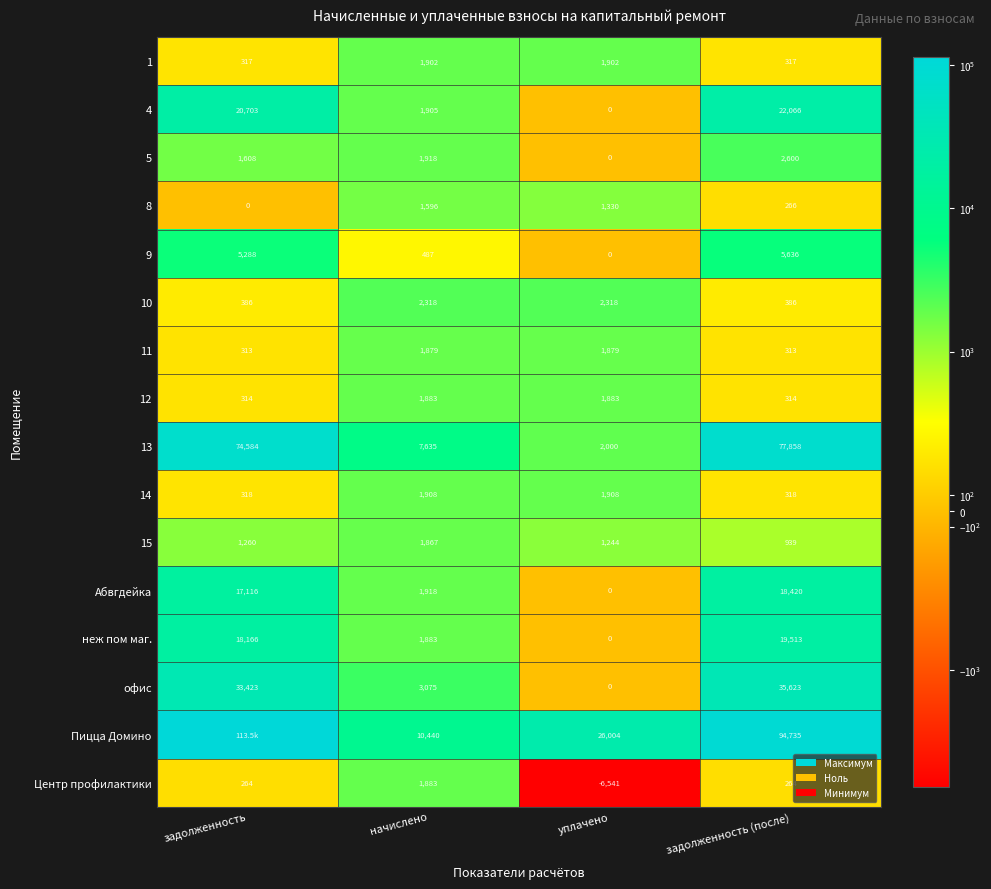

What is the difference between the maximum and minimum values in the 1 series?

1584.7